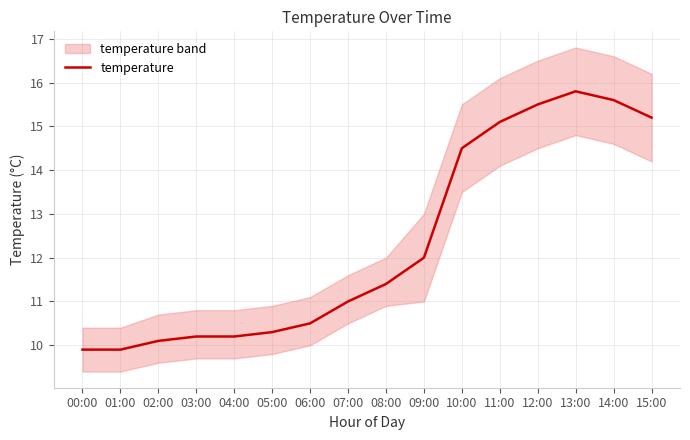

Read the value at 02:00.

10.1